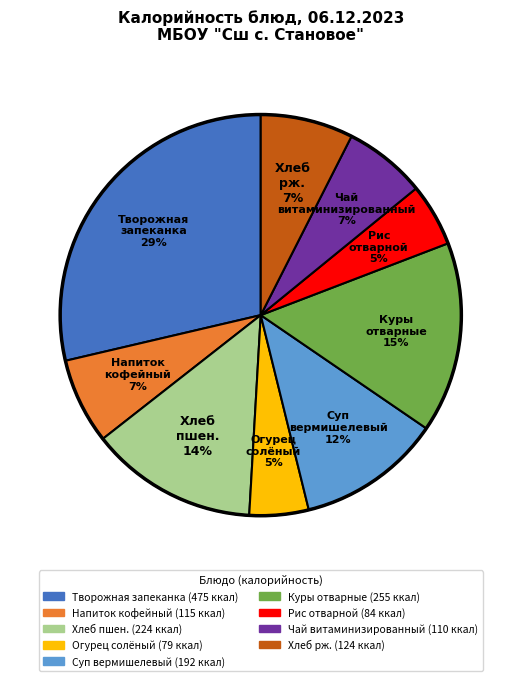

What percentage is the Творожная запеканка slice, to the nearest percent?

29%